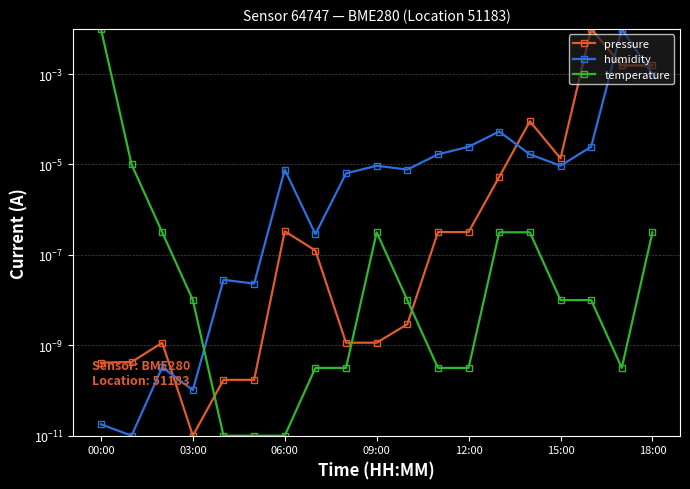

The value of temperature at 17 is 0.0. True or false?

False